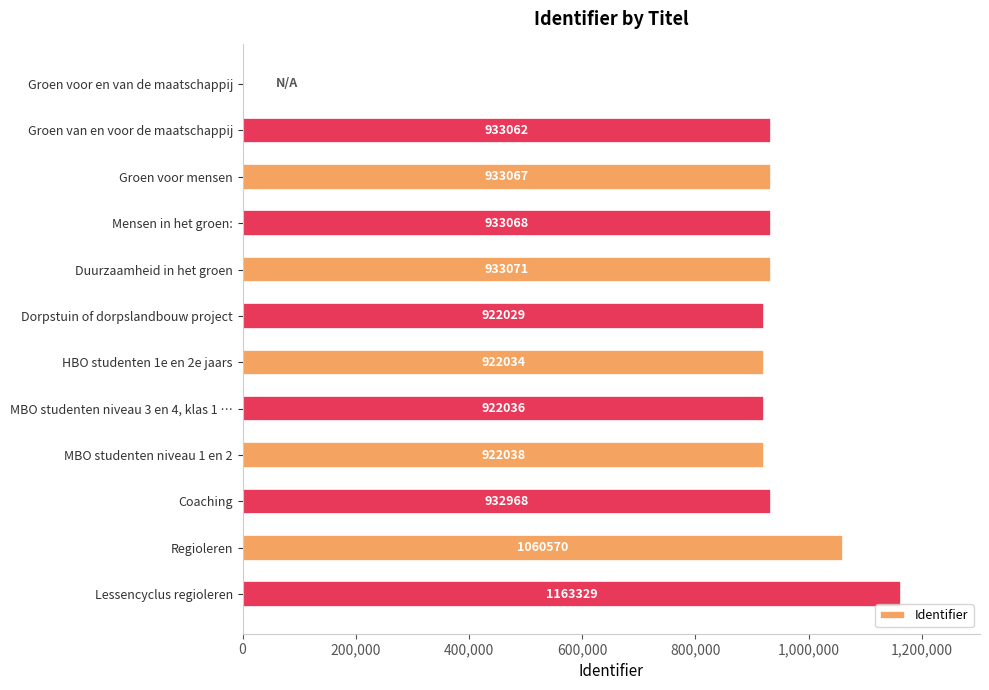

What is the approximate value at Dorpstuin of dorpslandbouw project, to the nearest 50?

922050